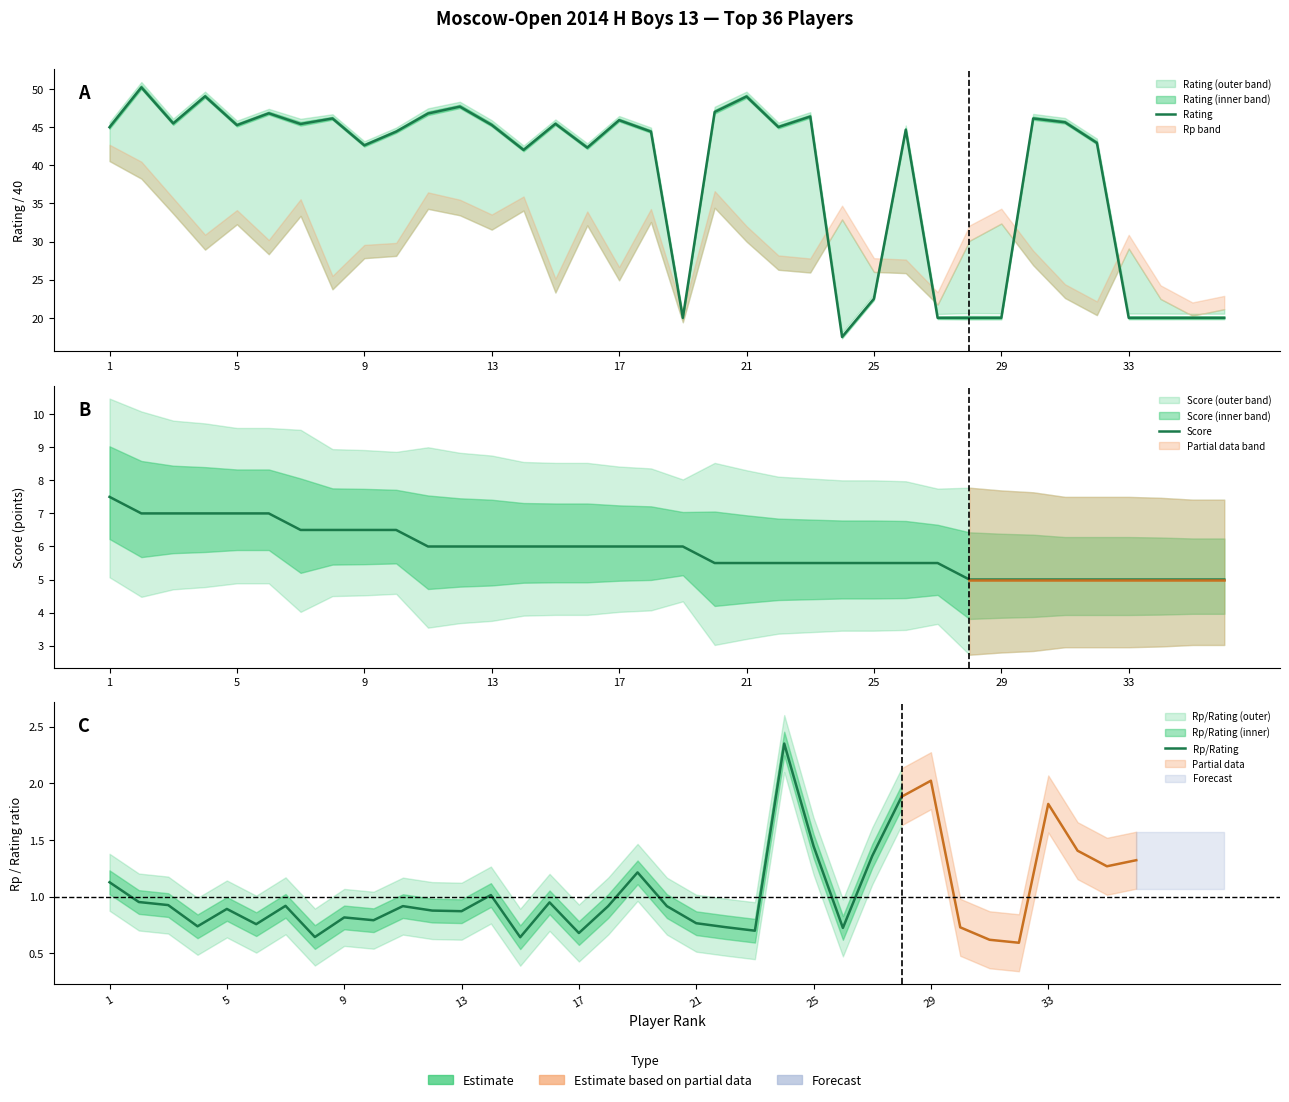

At how many categories does at least one series exceed 18?

35